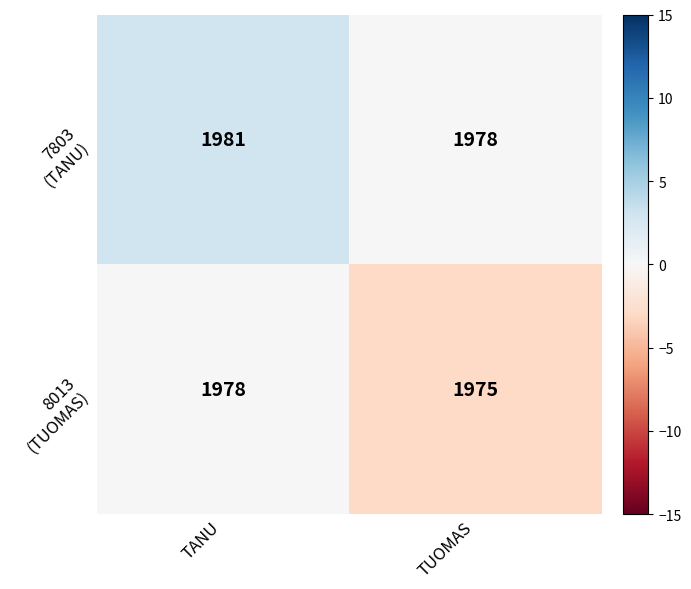

Count the number of categories in the chart.

2